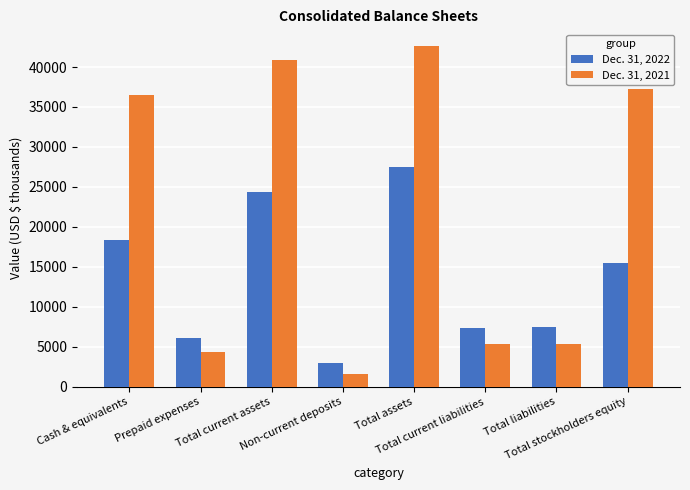

Which series has the largest range (max minus min)?

Dec. 31, 2021